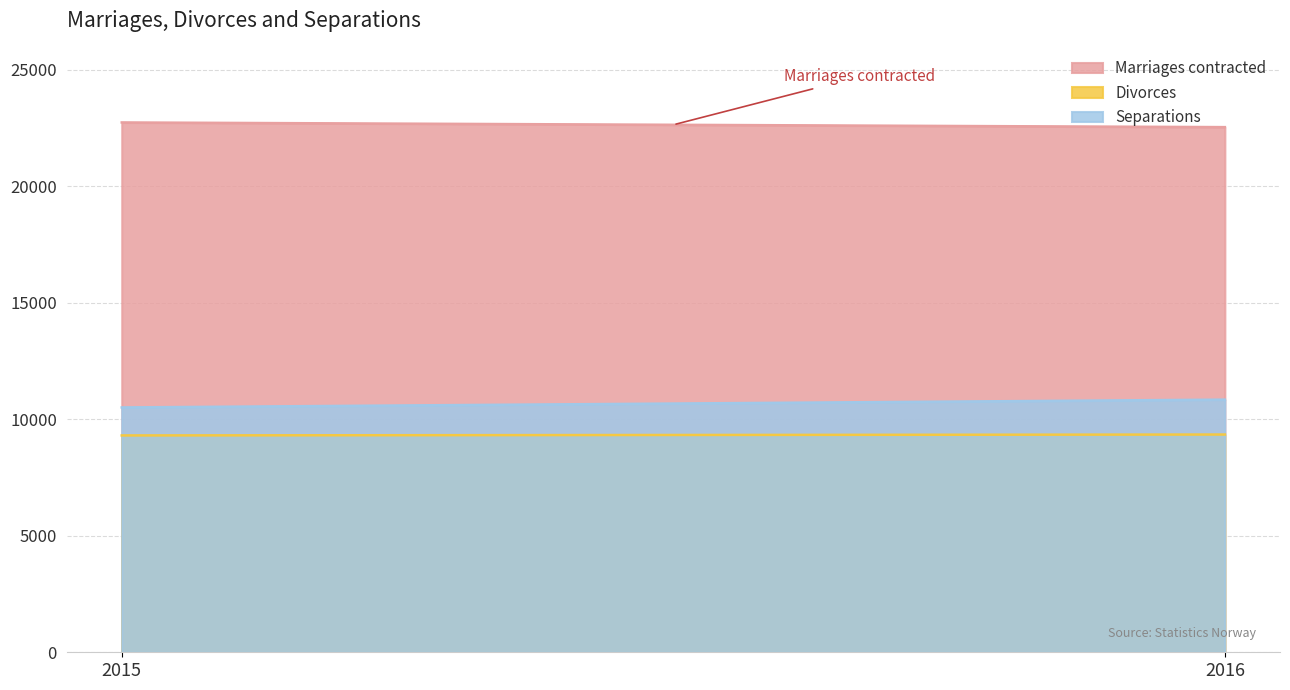

At which label is Marriages contracted closest to 22637?

2016